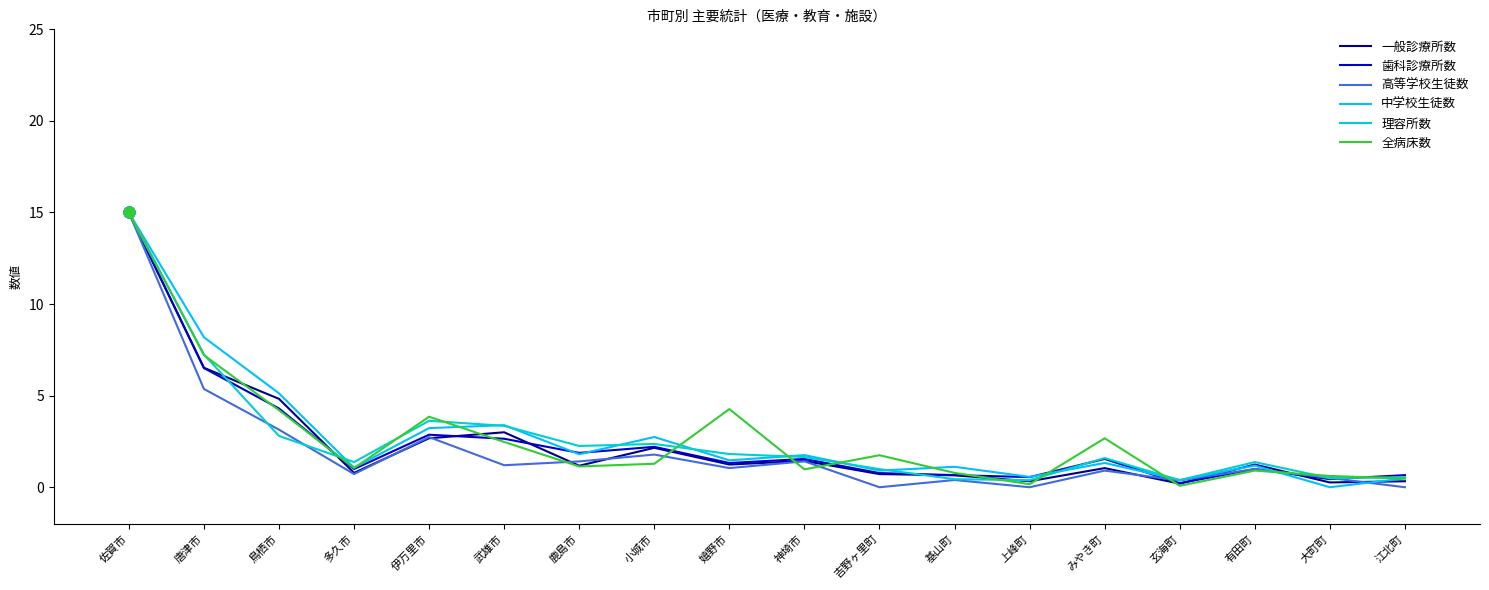

What is the difference between the highest and lowest values at 多久市?

0.7